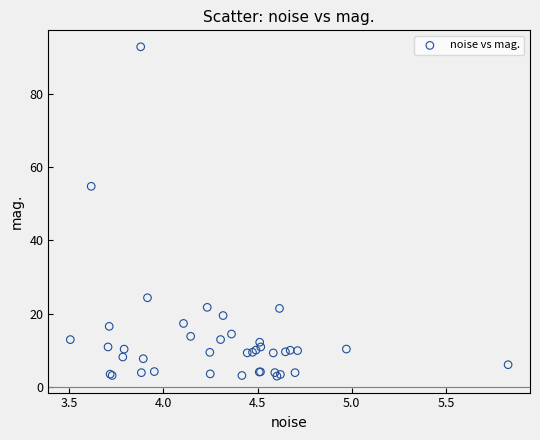

What Y value in the scatter plot is closest to 47?

54.8